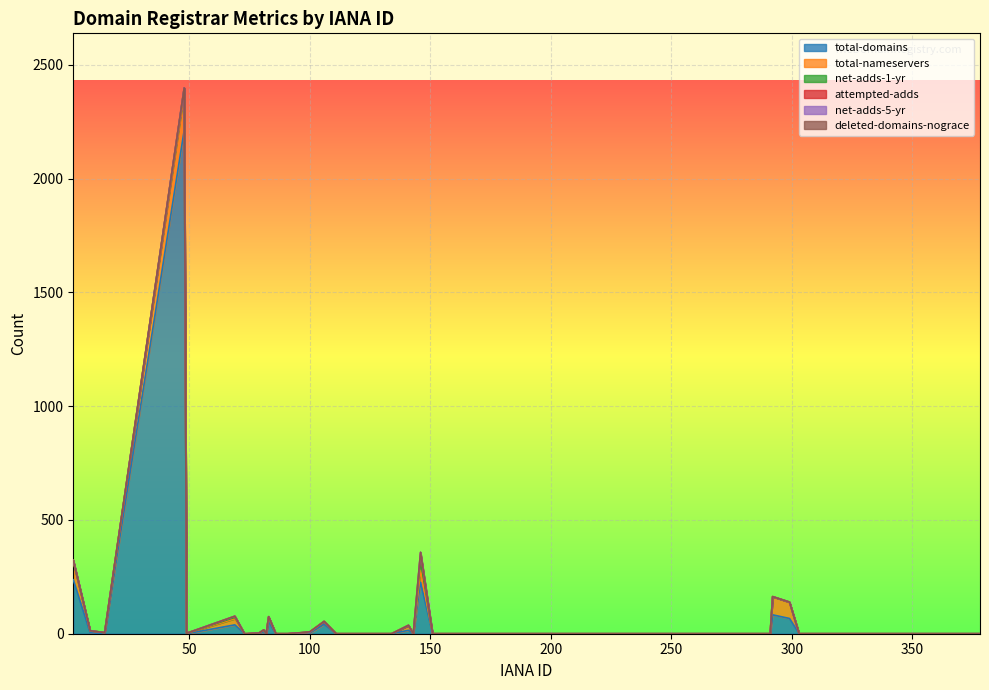

What is the spread (max minus min) of values at 299?

71